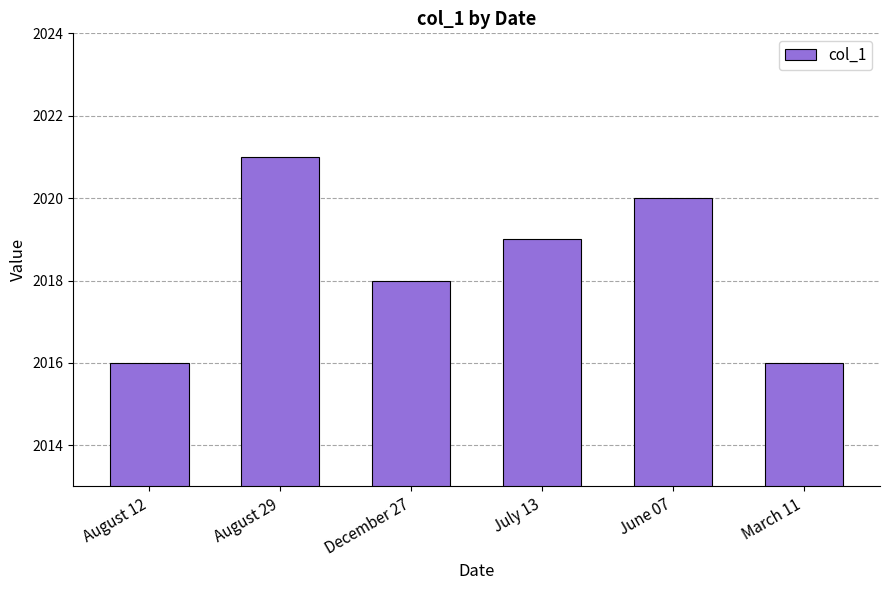

What is the change in value from August 12 to December 27?

+2